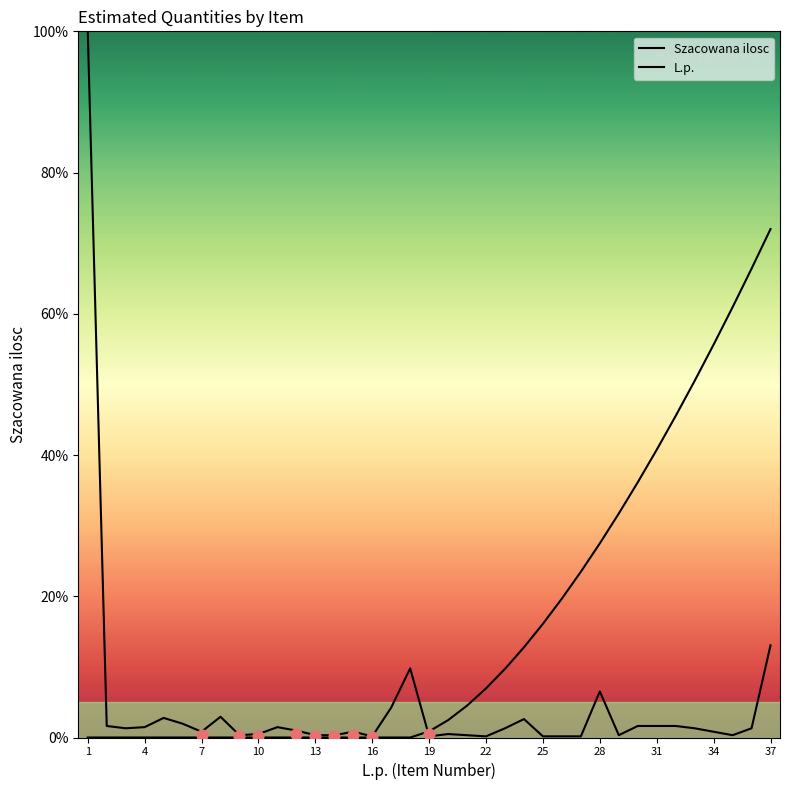

At how many categories does at least one series exceed 41?

7